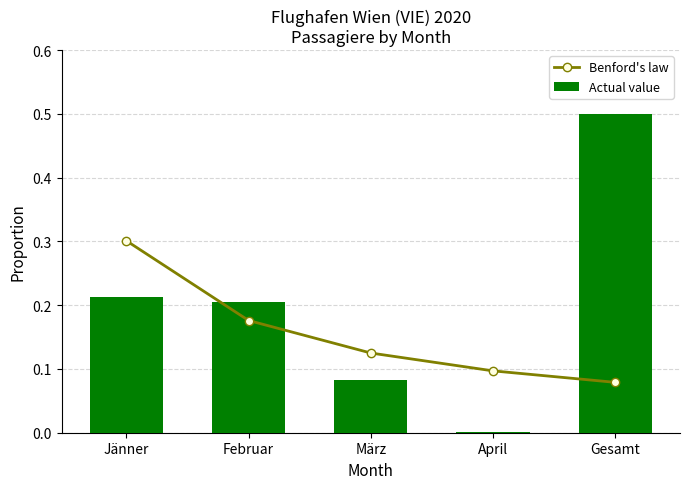

What is the sum of all Actual value values?

1.0